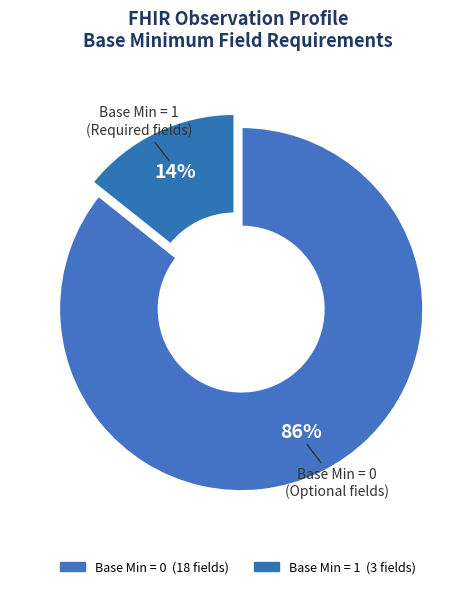

How many slices are in this pie chart?

2